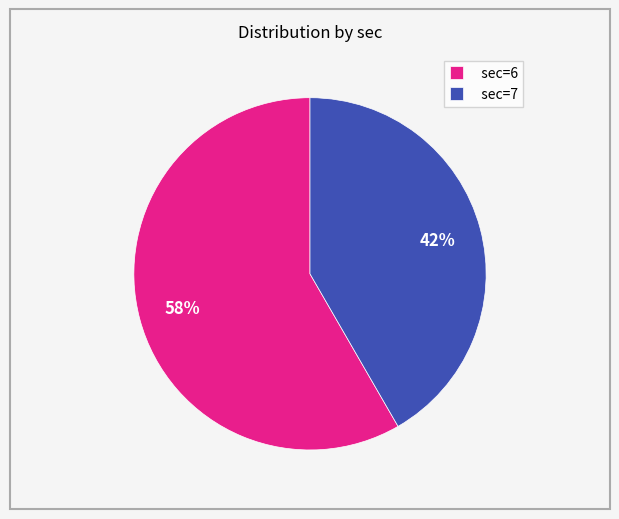

What is the ratio of the value at sec=6 to the value at sec=7?

1.4